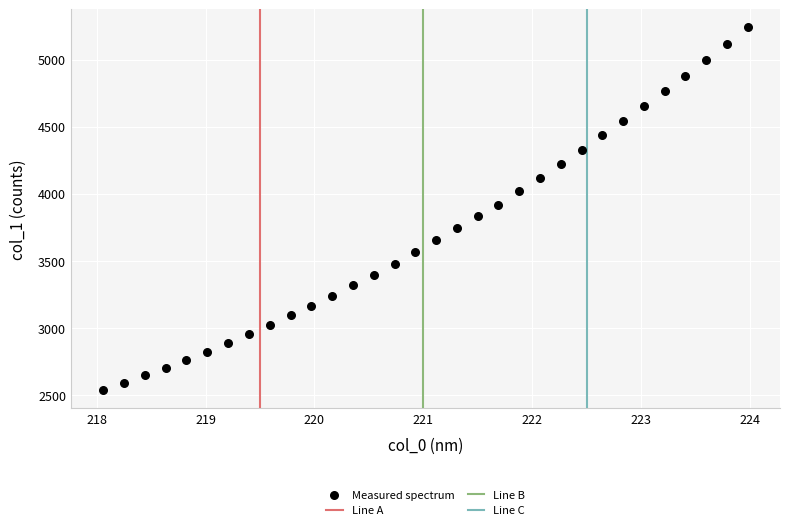

What is the range of Y values (max minus min)?

2703.6